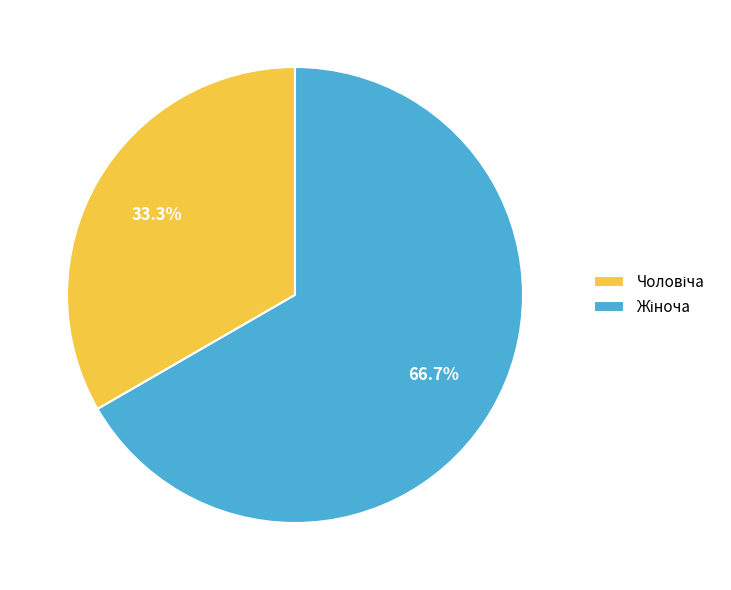

Does any single category account for the majority?

Yes